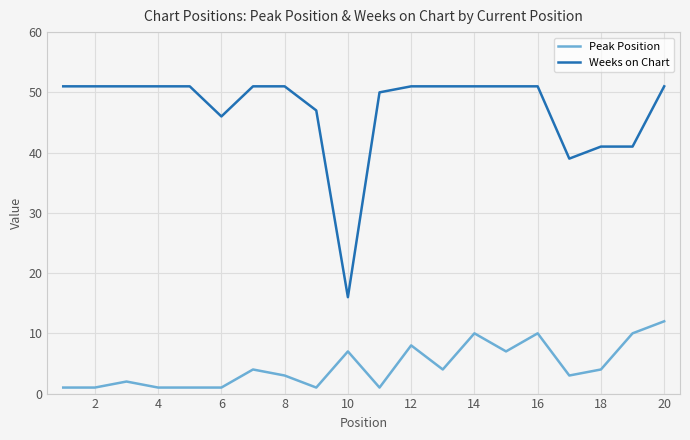

True or false: Peak Position and Weeks on Chart cross at least once.

False